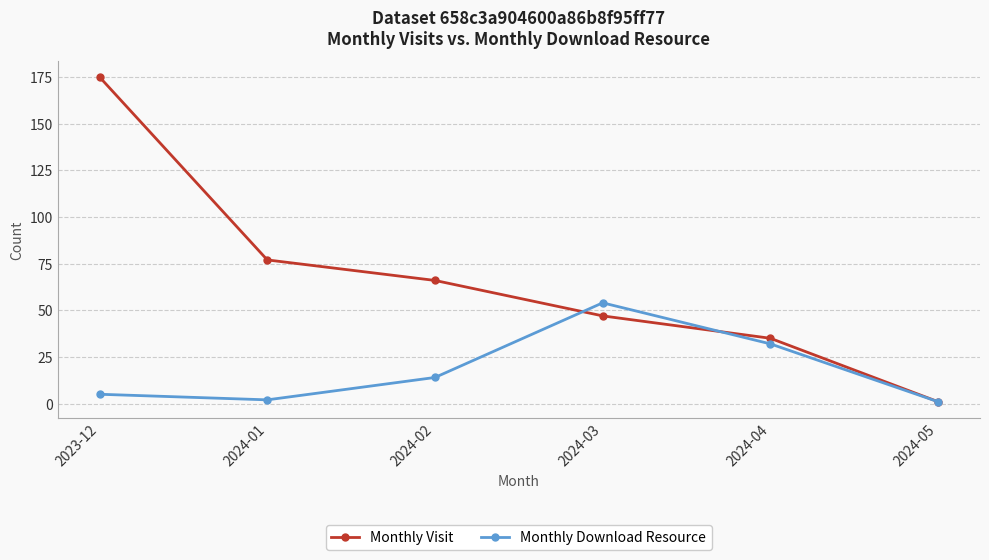

Rank the series at 2024-01 from lowest to highest value.

Monthly Download Resource, Monthly Visit